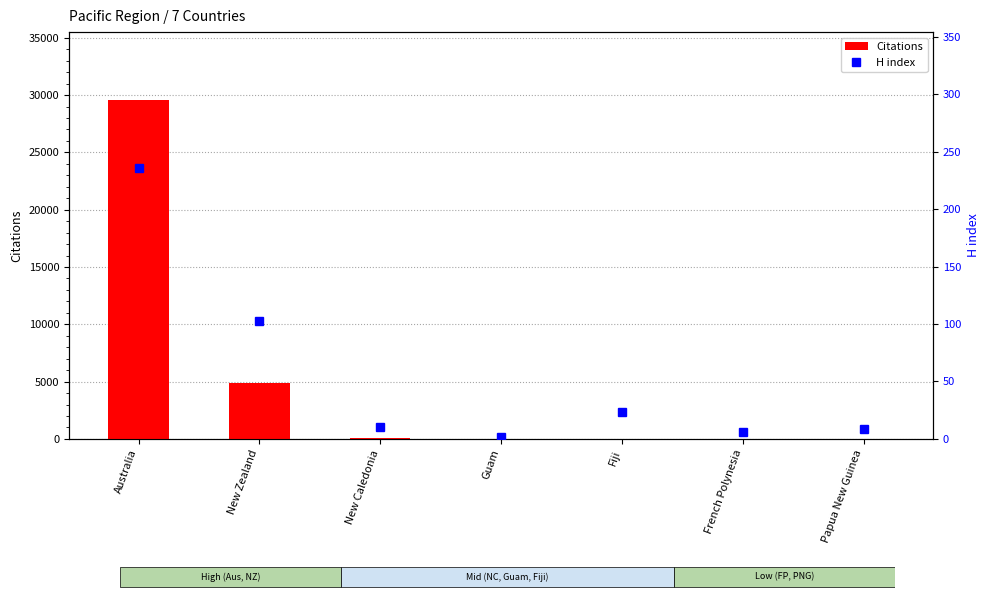

What is the difference between the H index values at Australia and Fiji?

213